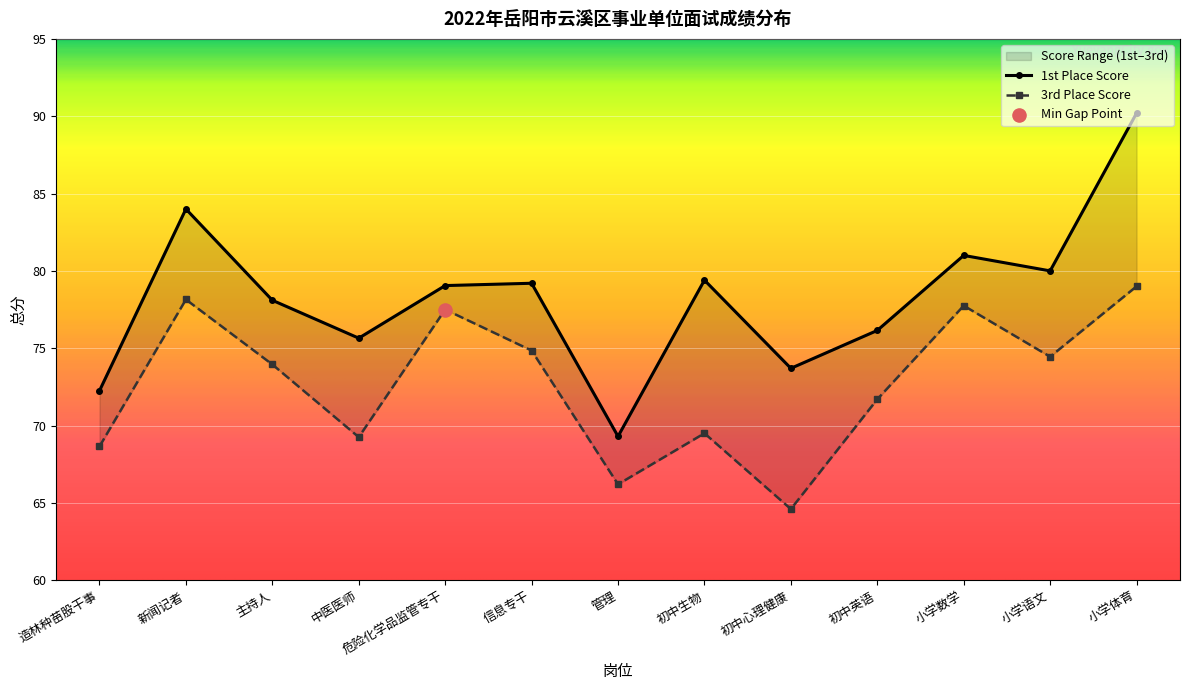

At how many categories does at least one series exceed 85?

1